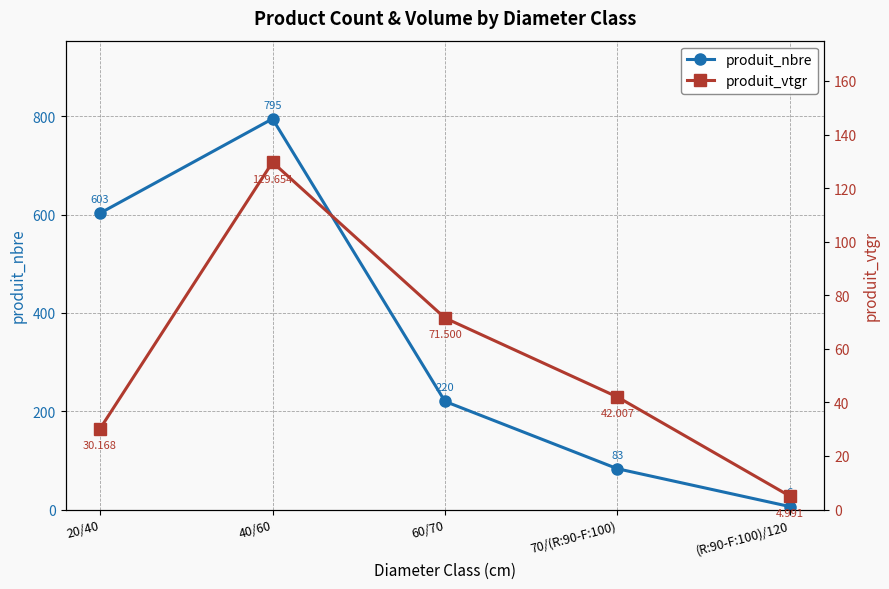

What is the lowest value of the produit_nbre series?

6